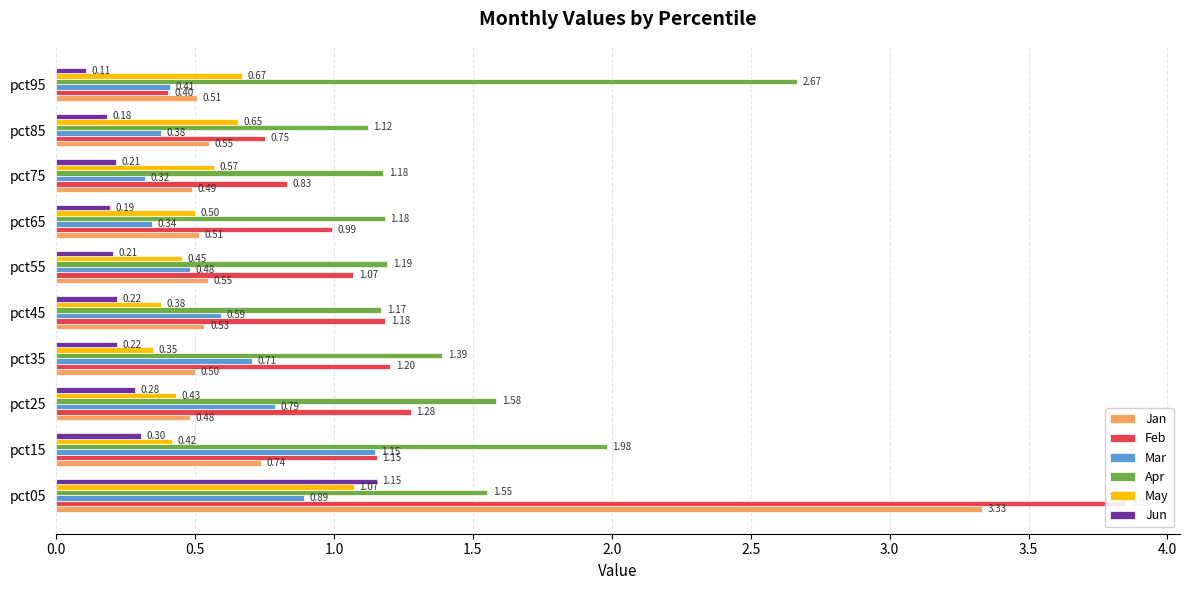

Count the Mar values in the range 0 to 1.

9